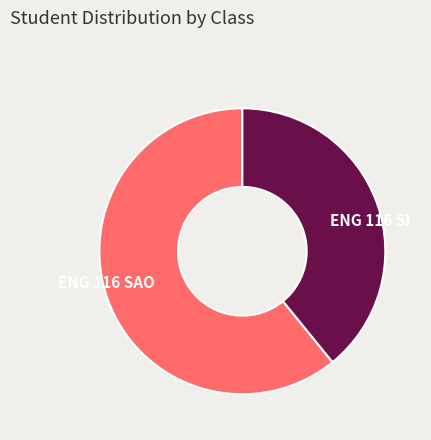

What is the largest slice in the pie chart?

ENG 116 SAO